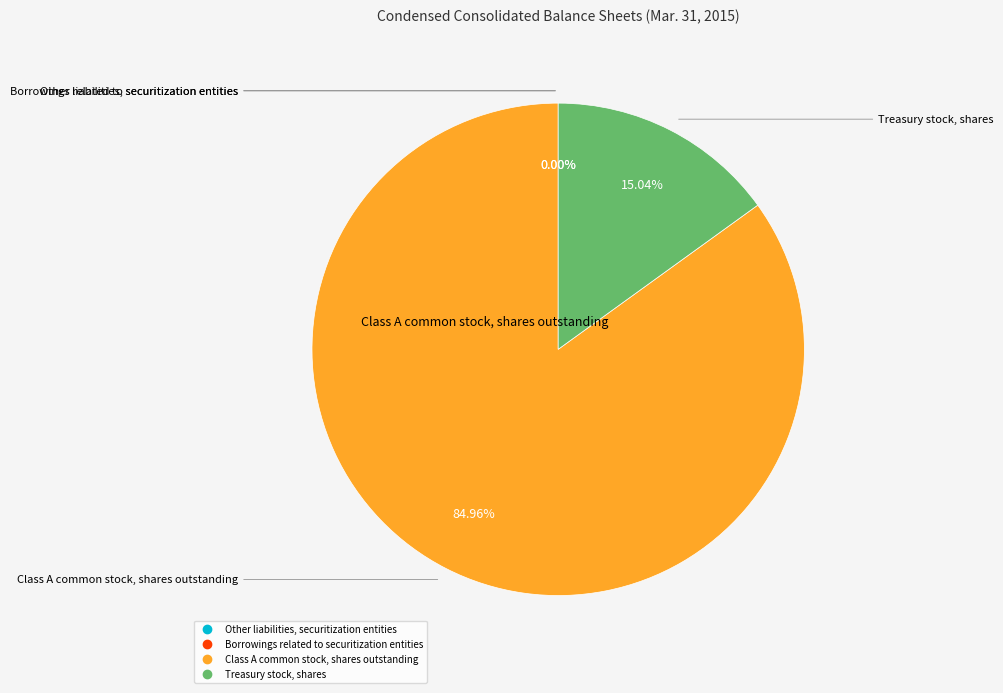

Which category has the biggest portion of the pie?

Class A common stock, shares outstanding